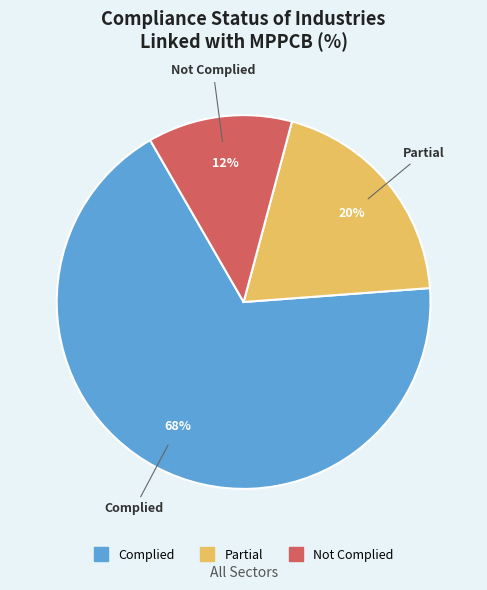

How many slices are in this pie chart?

3